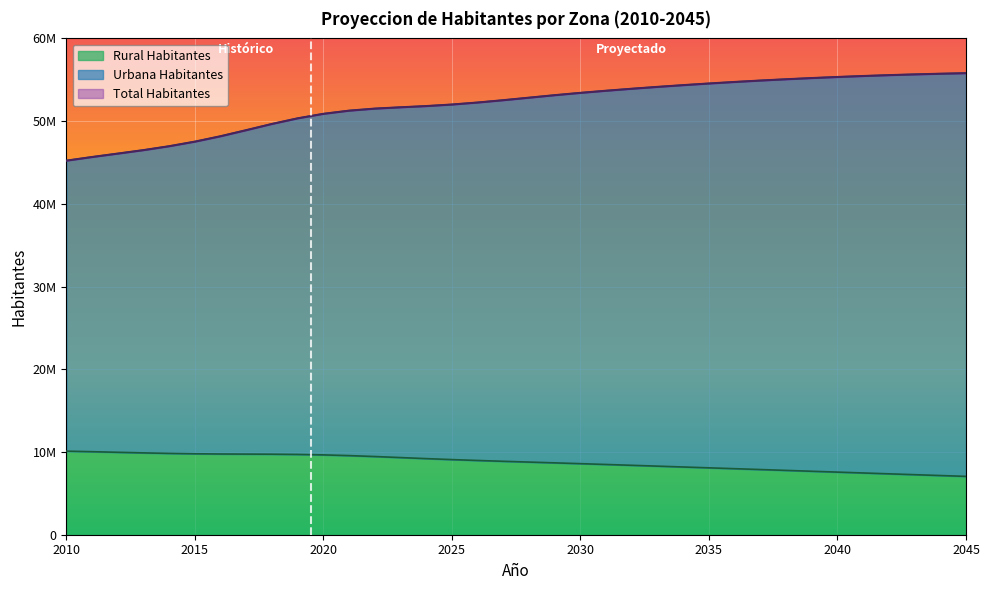

How many categories are shown in the chart?

36